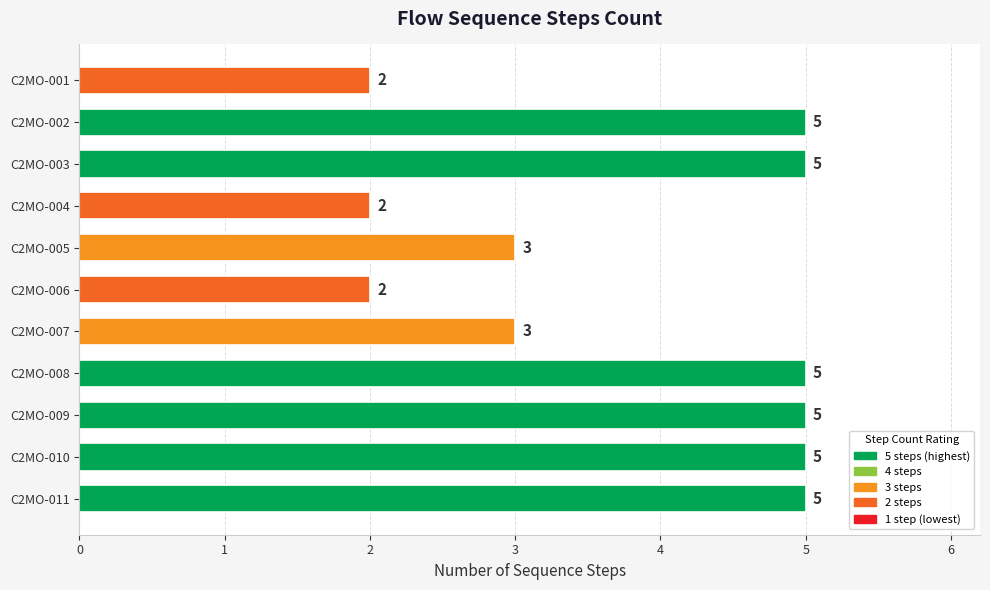

Which has a higher value, C2MO-007 or C2MO-006?

C2MO-007